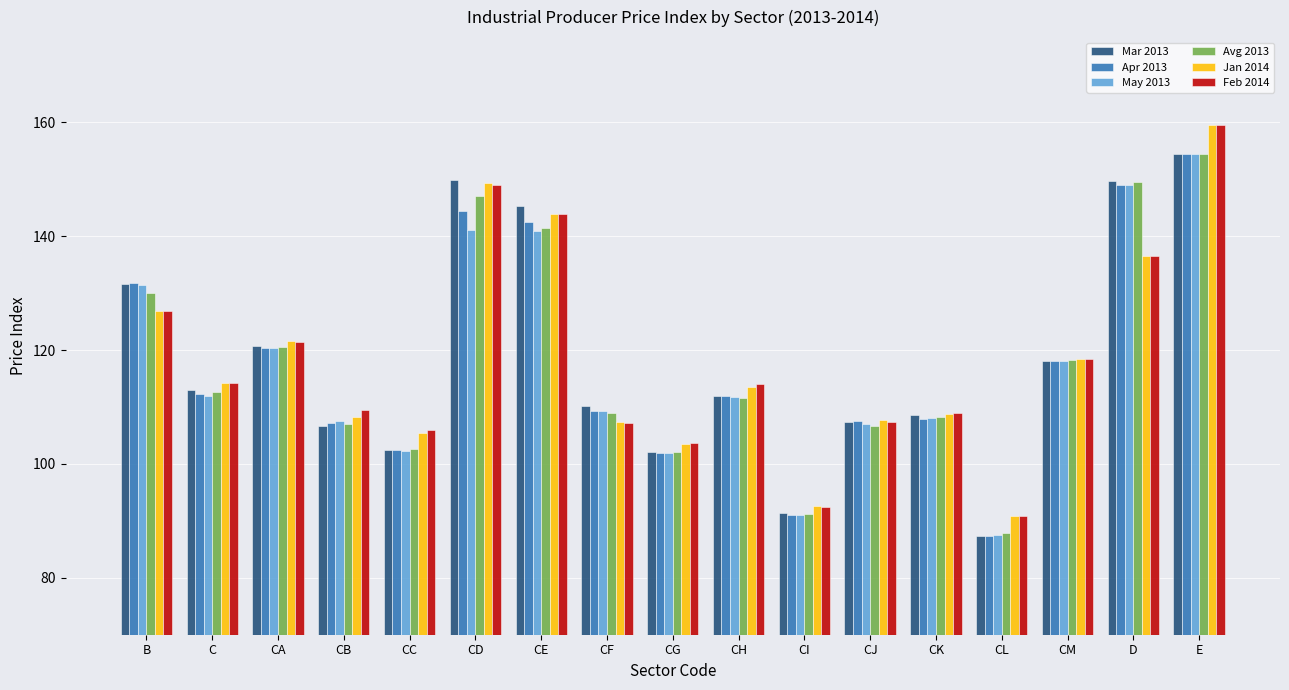

What is the average value of the Mar 2013 series?

118.3